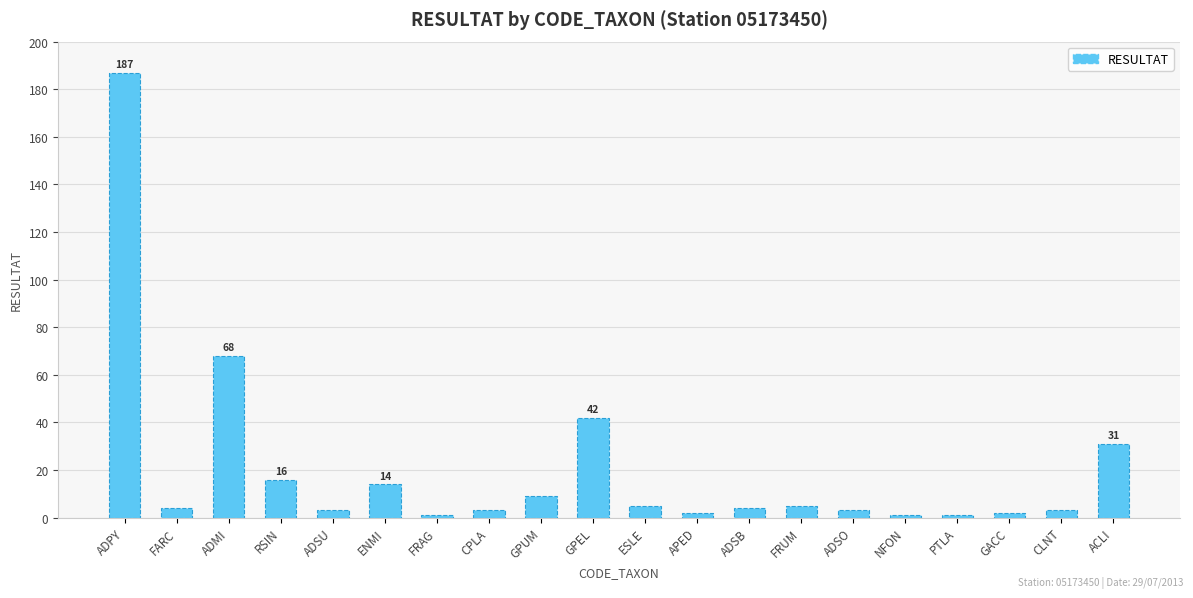

True or false: the data shows 19 at ADMI.

False